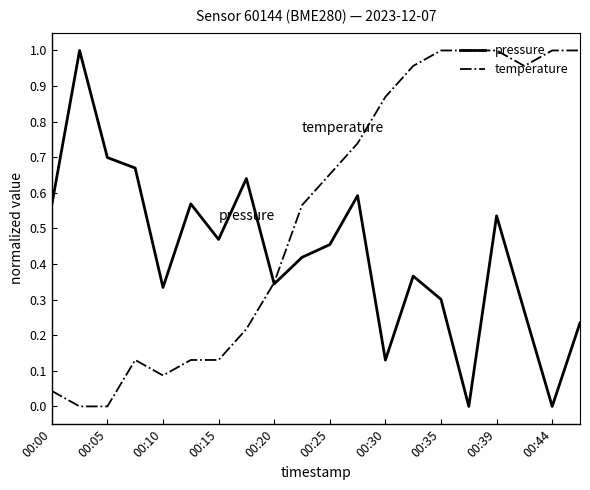

How many times do pressure and temperature cross each other?

1